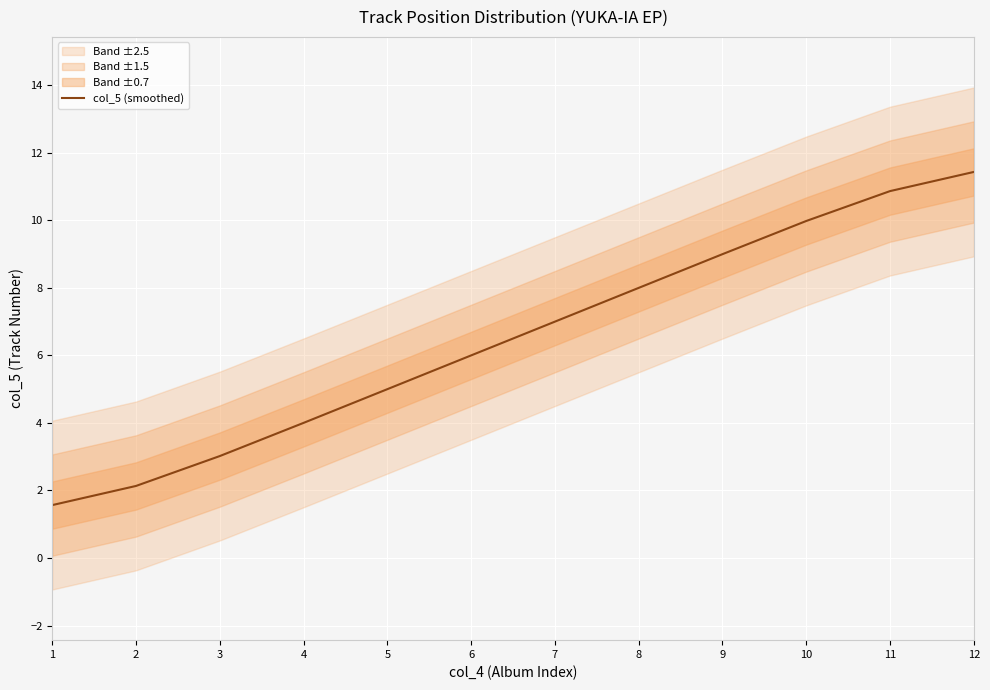

Reading left to right, transcribe all the data shown in this chart.

1.6	2.1	3.0	4.0	5.0	6.0	7.0	8.0	9.0	10.0	10.9	11.4